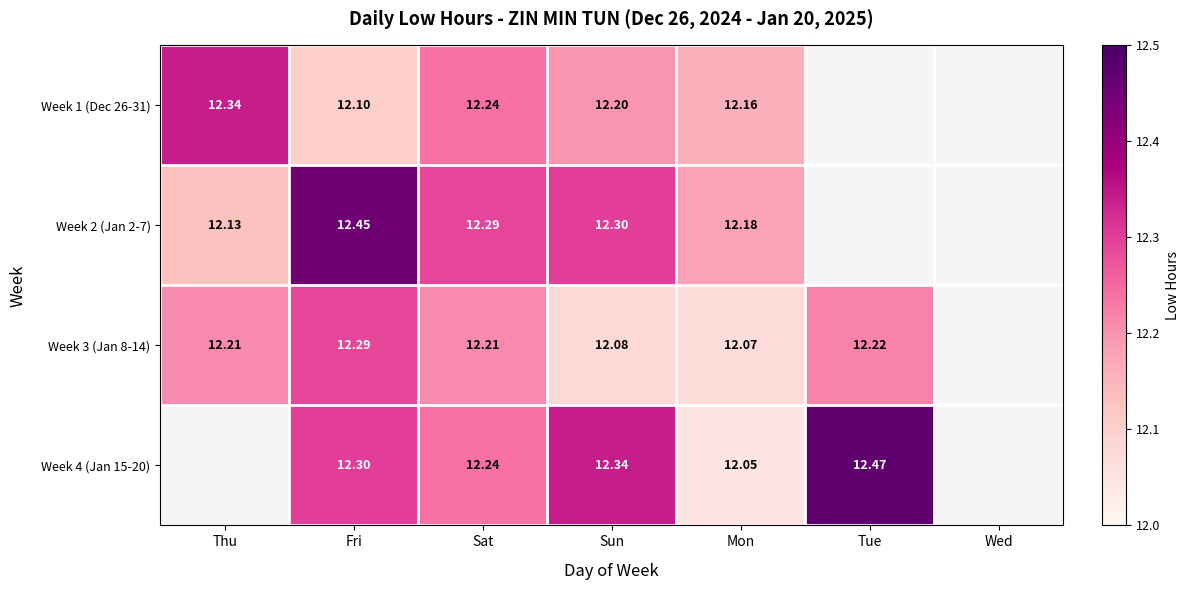

Is the value of Week 3 (Jan 8-14) at Tue greater than the value of Week 4 (Jan 15-20) at Sun?

No